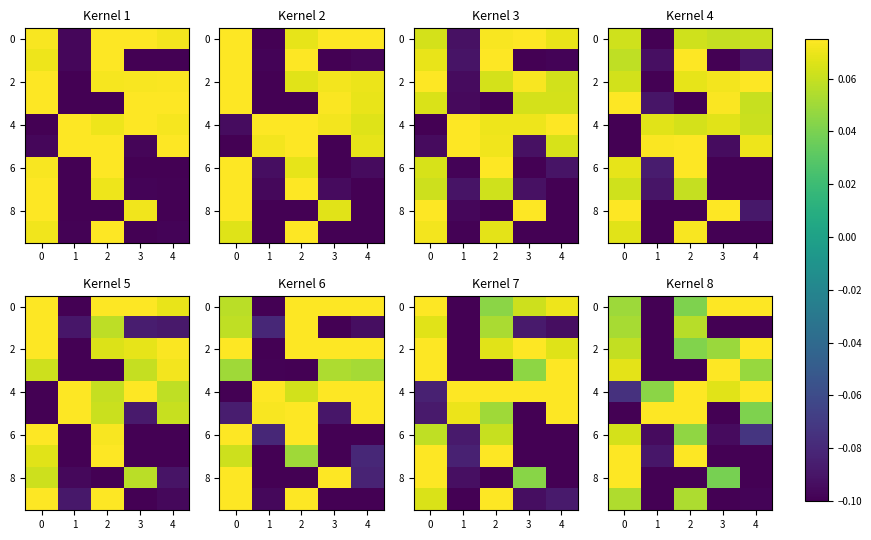

Between 0 and 3, which is larger?

3